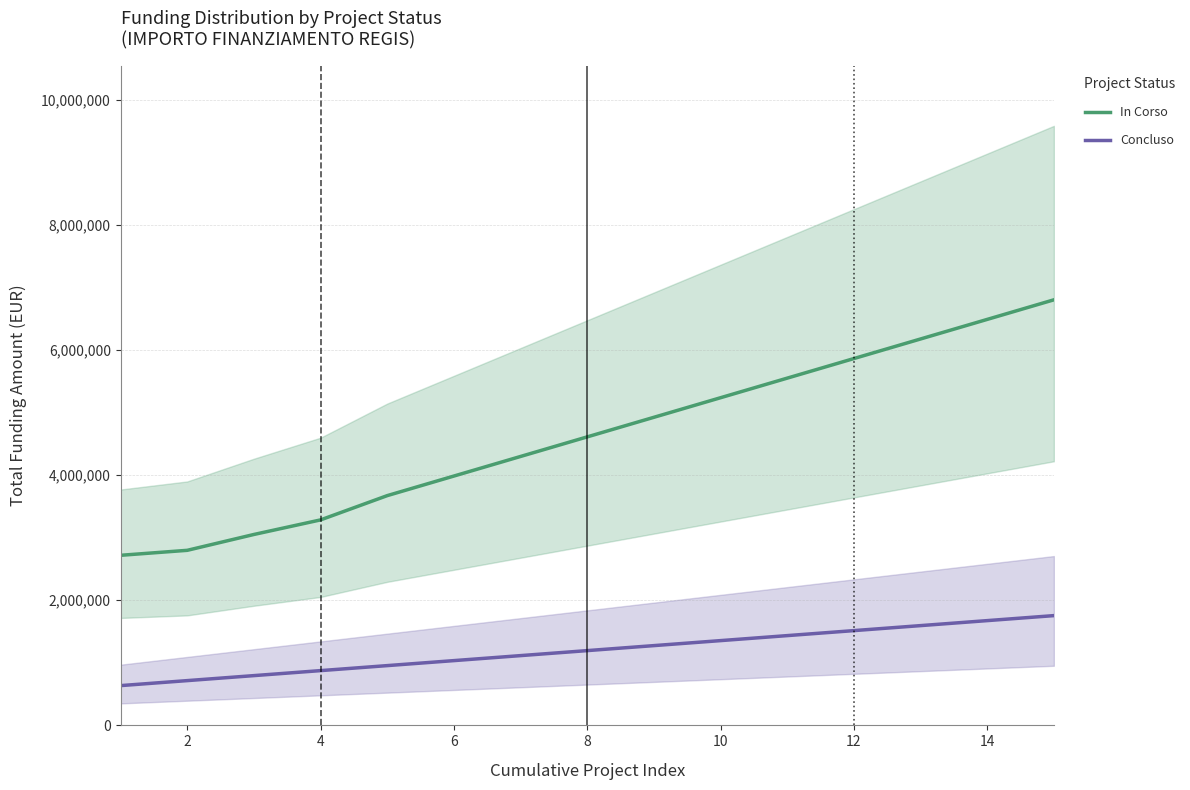

Reading left to right, what are all the values shown in this chart?

In Corso: 2718788	2798388	3051748	3284748	3672748	3985748	4298748	4611748	4924748	5237748	5550748	5863748	6176748	6489748	6802748
Concluso: 635834	715756	795678	875600	955522	1035444	1115366	1195288	1275210	1355132	1435054	1514976	1594898	1674820	1754742